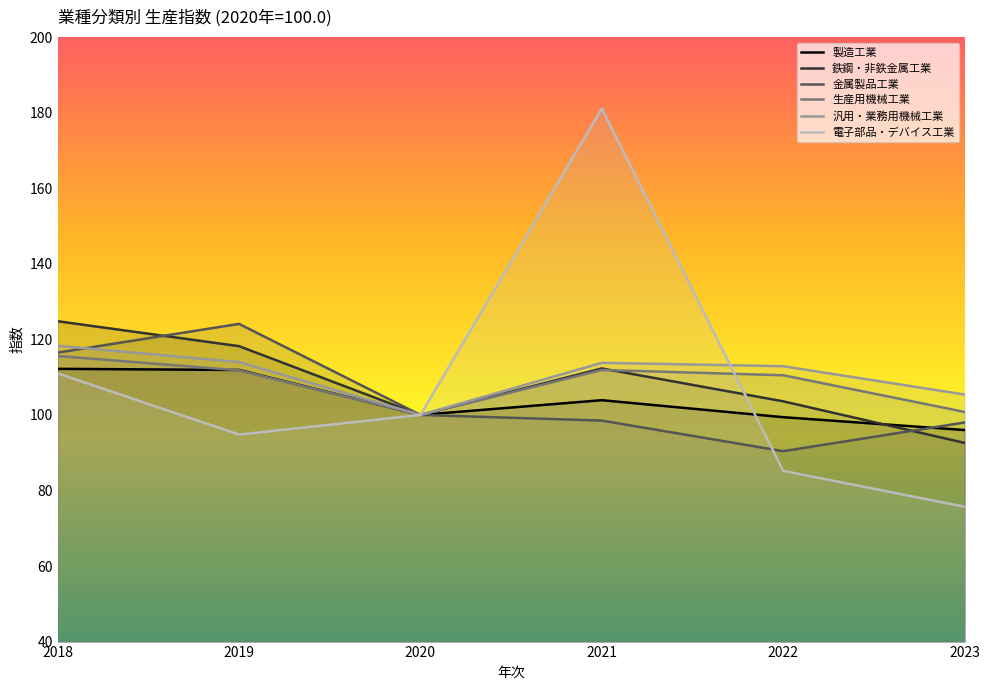

What is the value of the 金属製品工業 point at the 1st from the left?

116.5